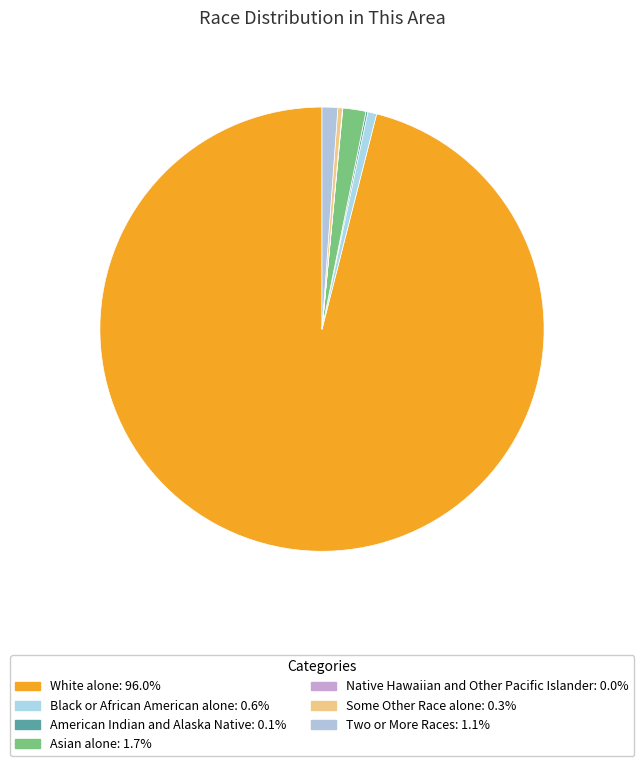

True or false: Asian alone accounts for 2% of the total.

True